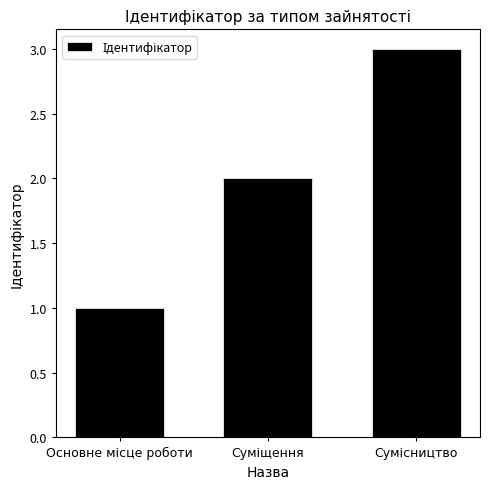

What is the minimum value shown in the chart?

1